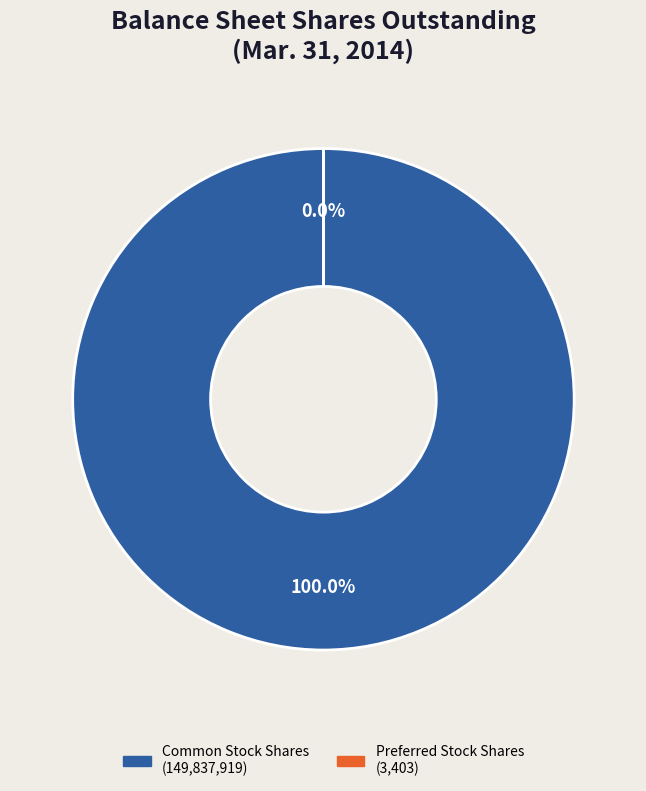

Combined, do Common Stock, Shares Outstanding and Preferred Stock, Shares Outstanding account for over 50%?

Yes